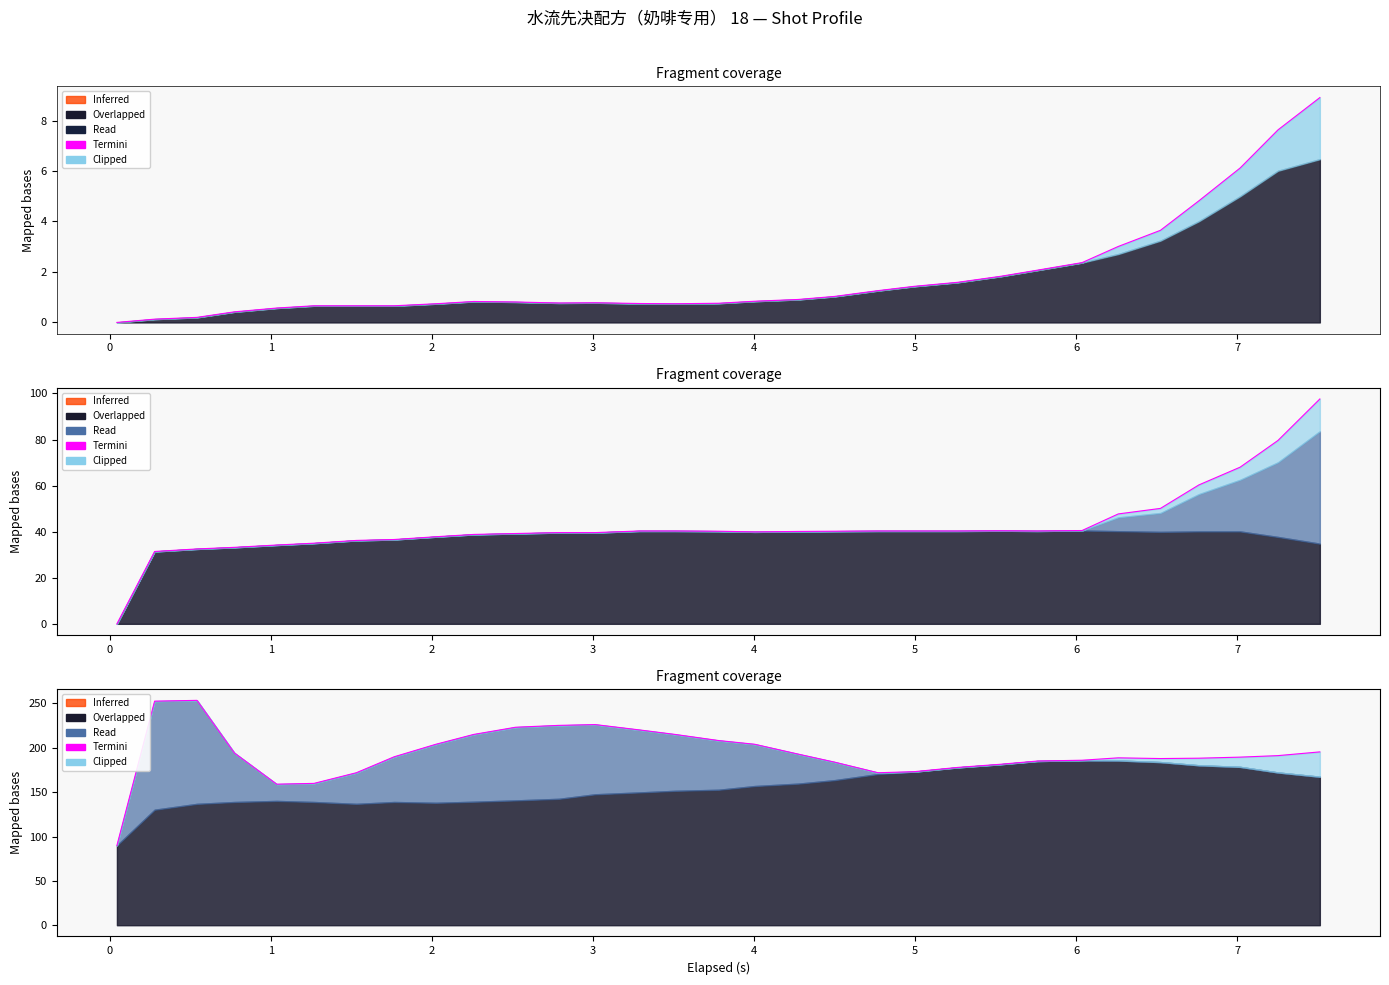

How many values exceed 189?

17